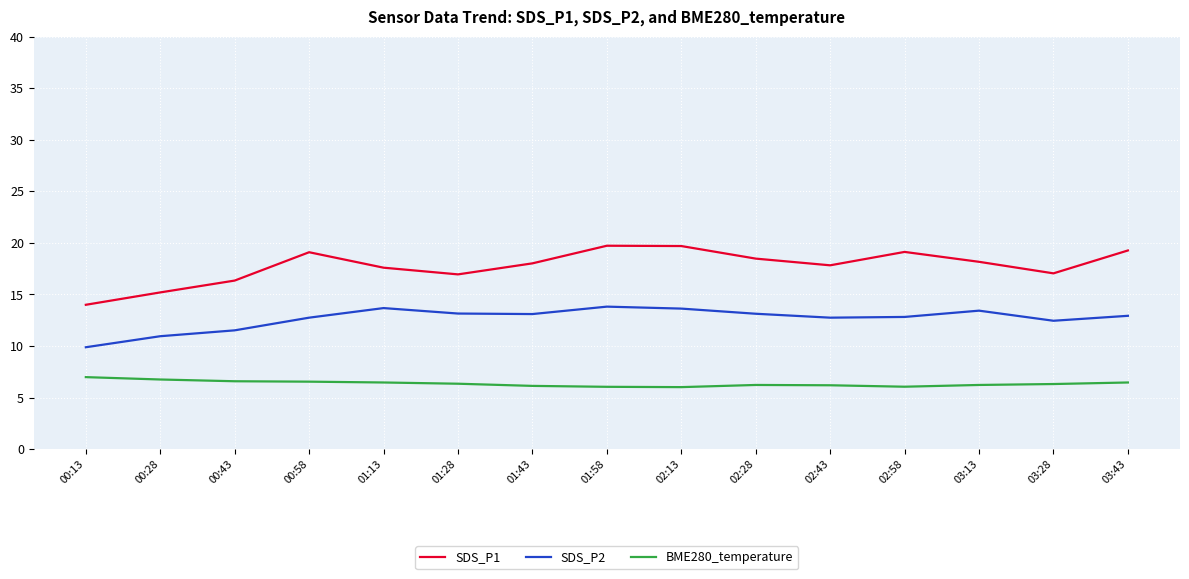

What position from the right is 02:43?

5